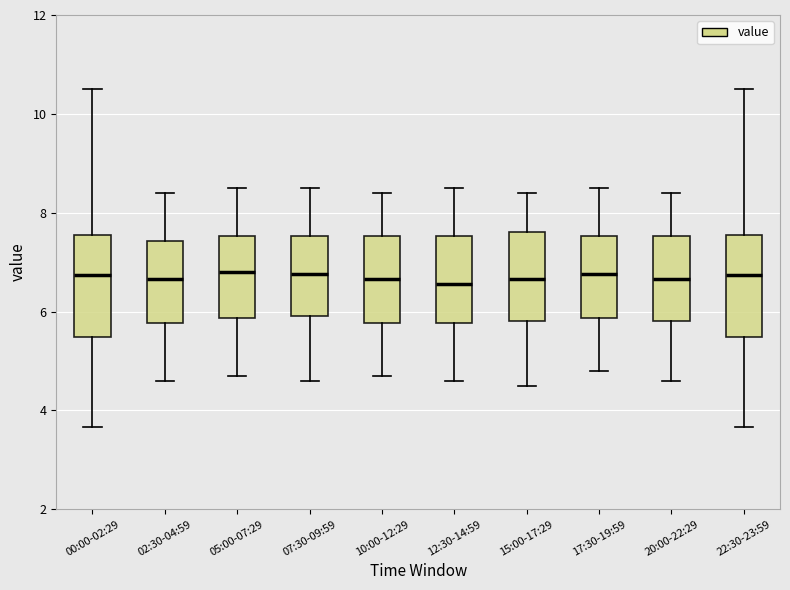

Reading left to right, transcribe this box plot: for each box, give where its median line is, the range the box spans, and where its two whiskers end, as read against the y-axis. The values are not printed on the chart, so give them approximately, as read against the axis.

00:00-02:29: median 6.8, box 5.4 to 7.6, whiskers 3.6 to 10.6
02:30-04:59: median 6.6, box 5.8 to 7.4, whiskers 4.6 to 8.4
05:00-07:29: median 6.8, box 5.8 to 7.6, whiskers 4.8 to 8.6
07:30-09:59: median 6.8, box 6.0 to 7.6, whiskers 4.6 to 8.6
10:00-12:29: median 6.6, box 5.8 to 7.6, whiskers 4.8 to 8.4
12:30-14:59: median 6.6, box 5.8 to 7.6, whiskers 4.6 to 8.6
15:00-17:29: median 6.6, box 5.8 to 7.6, whiskers 4.6 to 8.4
17:30-19:59: median 6.8, box 5.8 to 7.6, whiskers 4.8 to 8.6
20:00-22:29: median 6.6, box 5.8 to 7.6, whiskers 4.6 to 8.4
22:30-23:59: median 6.8, box 5.4 to 7.6, whiskers 3.6 to 10.6